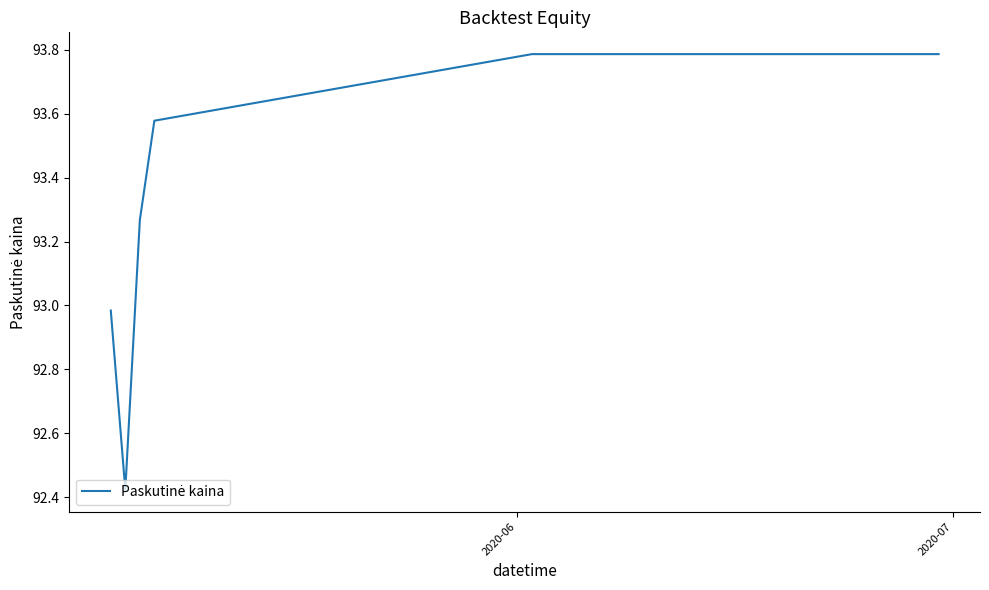

What is the difference between the maximum and minimum values?

1.4